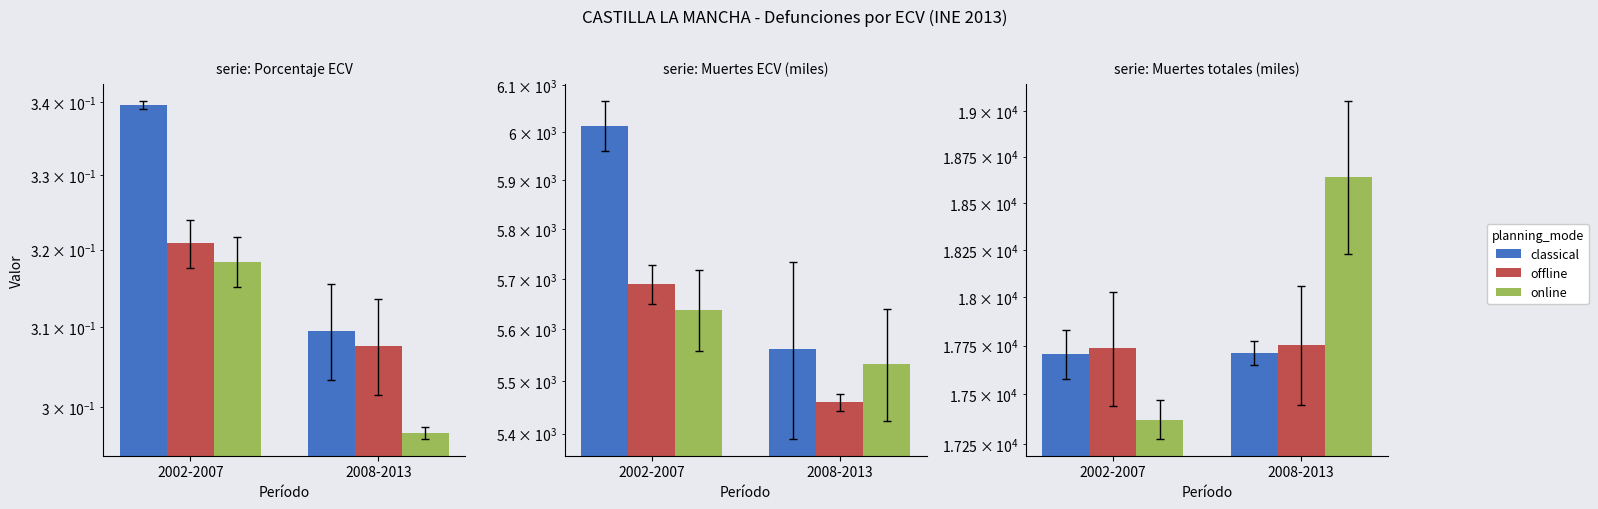

What is the label of the 1st bar from the left?

2002-2007